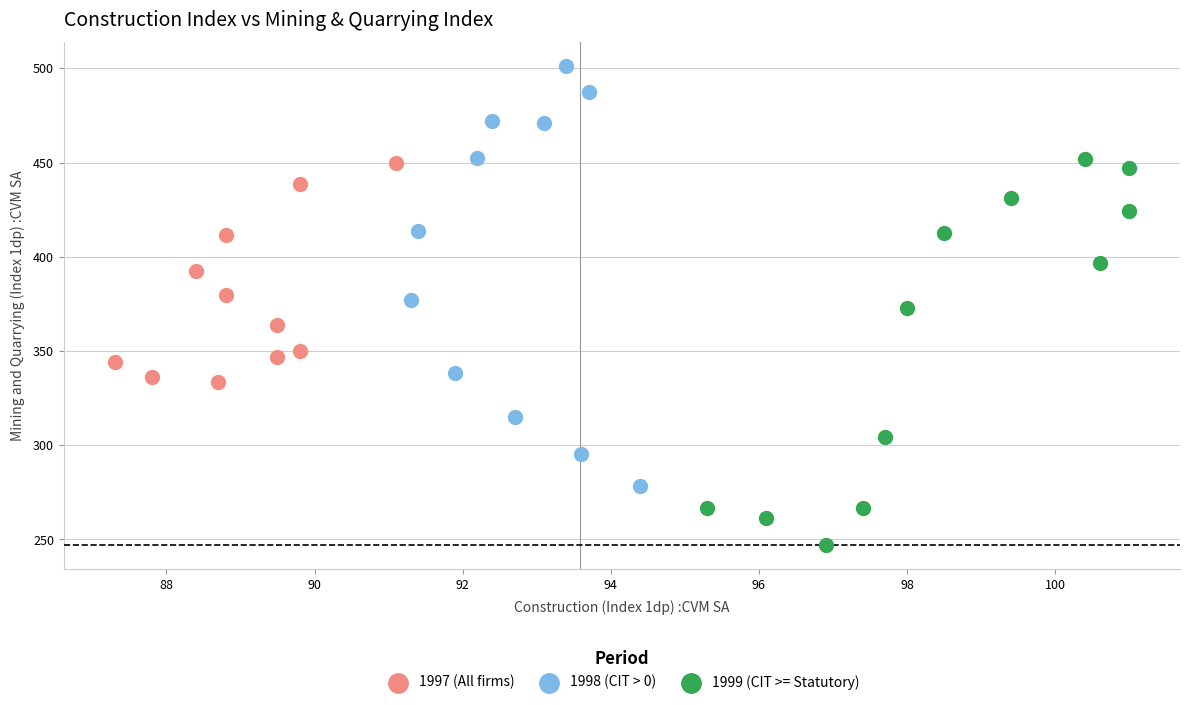

Which series reaches the minimum Y coordinate?

1999 (CIT >= Statutory)